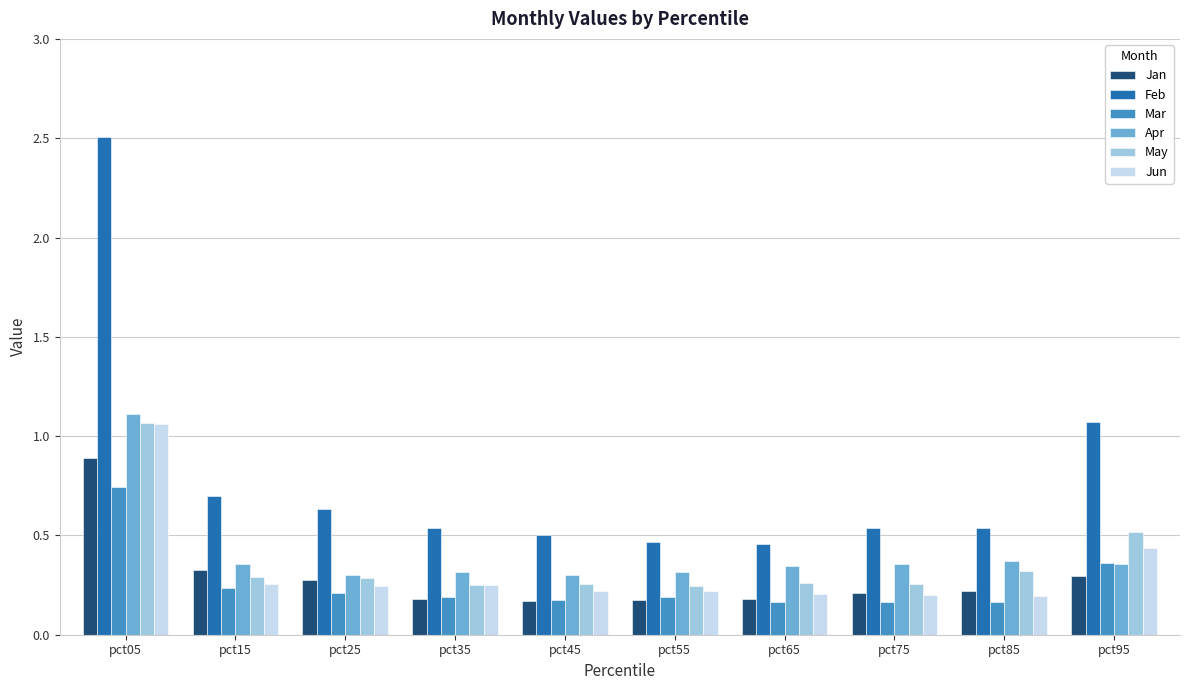

Which series has the largest range (max minus min)?

Feb